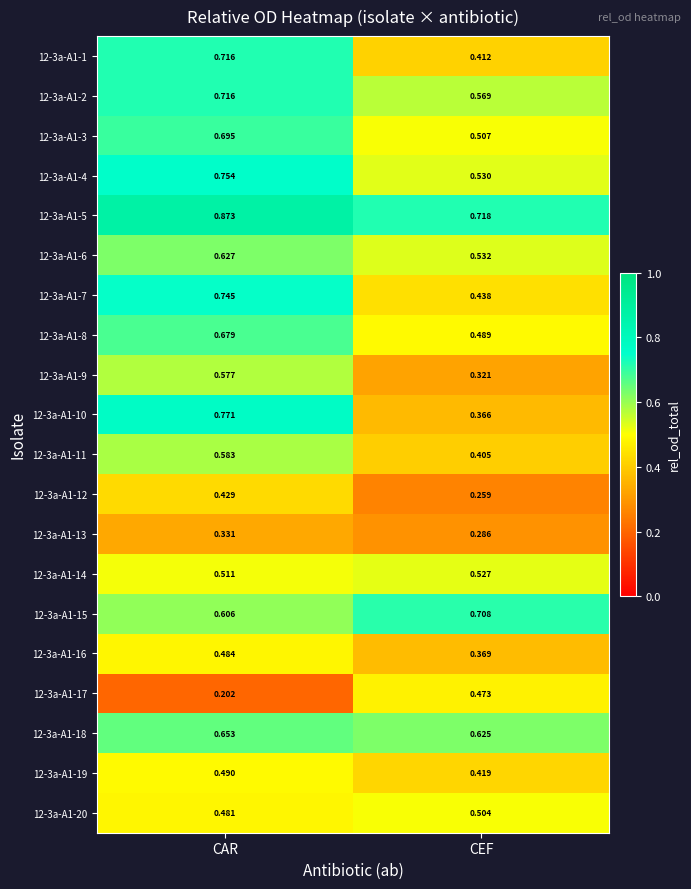

Count the number of categories in the chart.

2